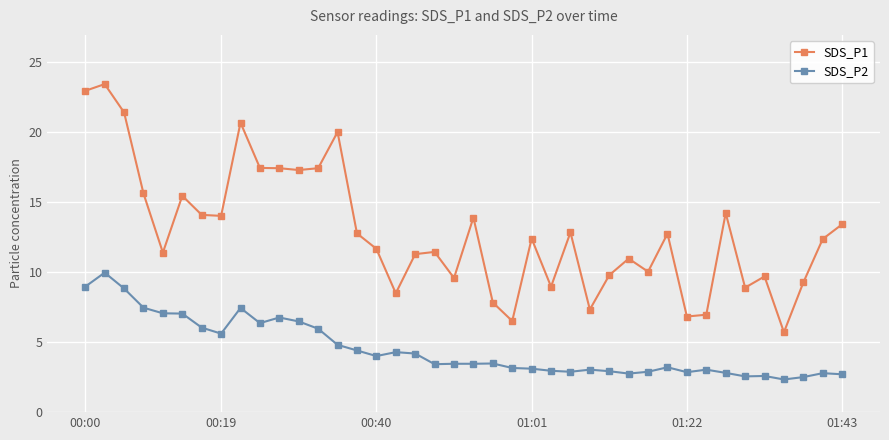

What is the smallest value displayed?

2.3